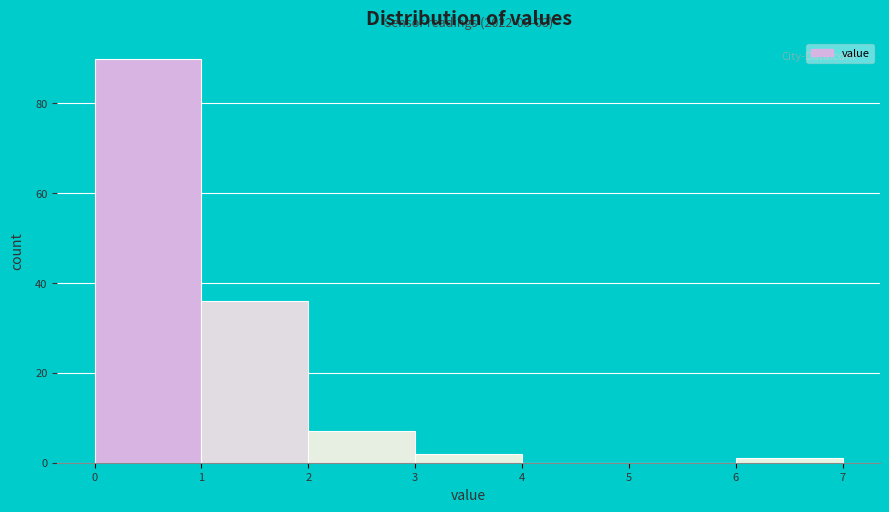

Over which range of the x-axis is the bar tallest?

0 to 1